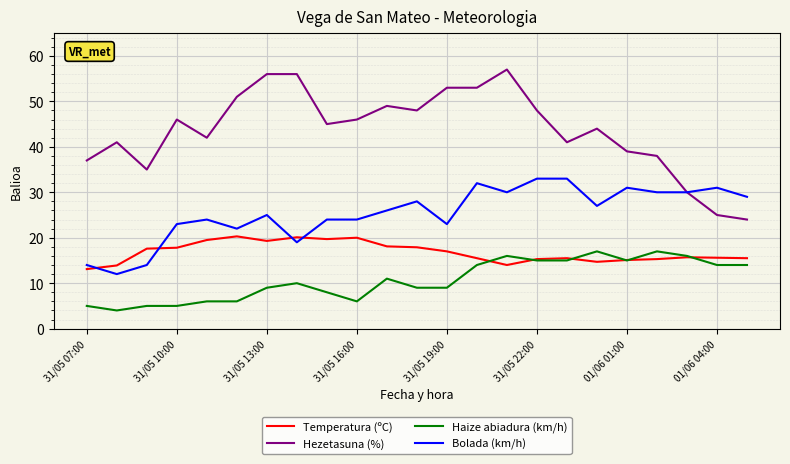

List the series in order of their peak value, lowest first.

Haize abiadura (km/h), Temperatura (ºC), Bolada (km/h), Hezetasuna (%)